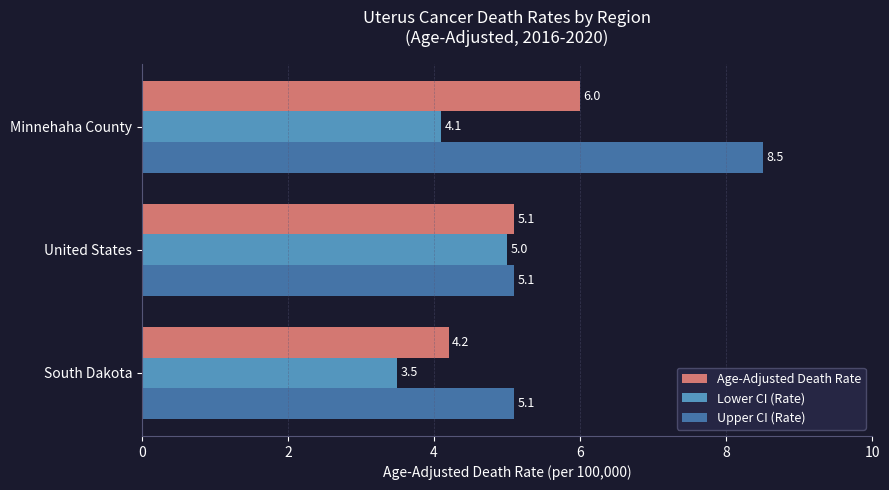

Rank the series by their maximum value, from highest to lowest.

Upper CI (Rate), Age-Adjusted Death Rate, Lower CI (Rate)